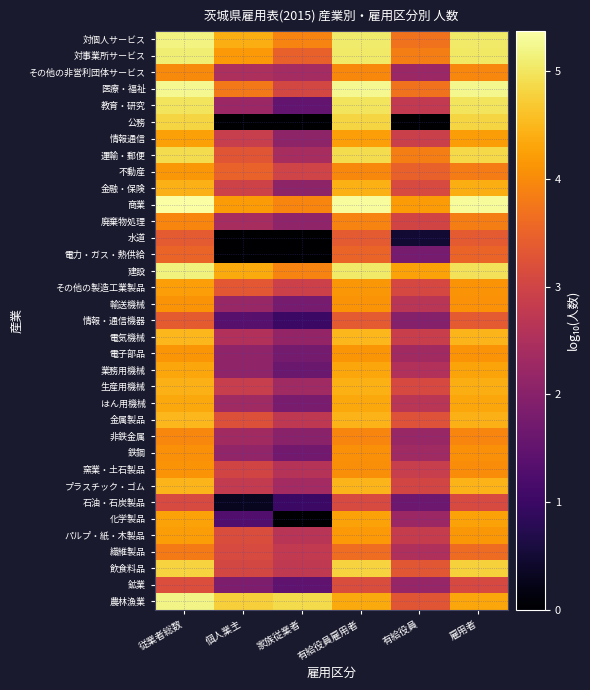

What is the difference between the highest and lowest values at 従業者総数?

2.2